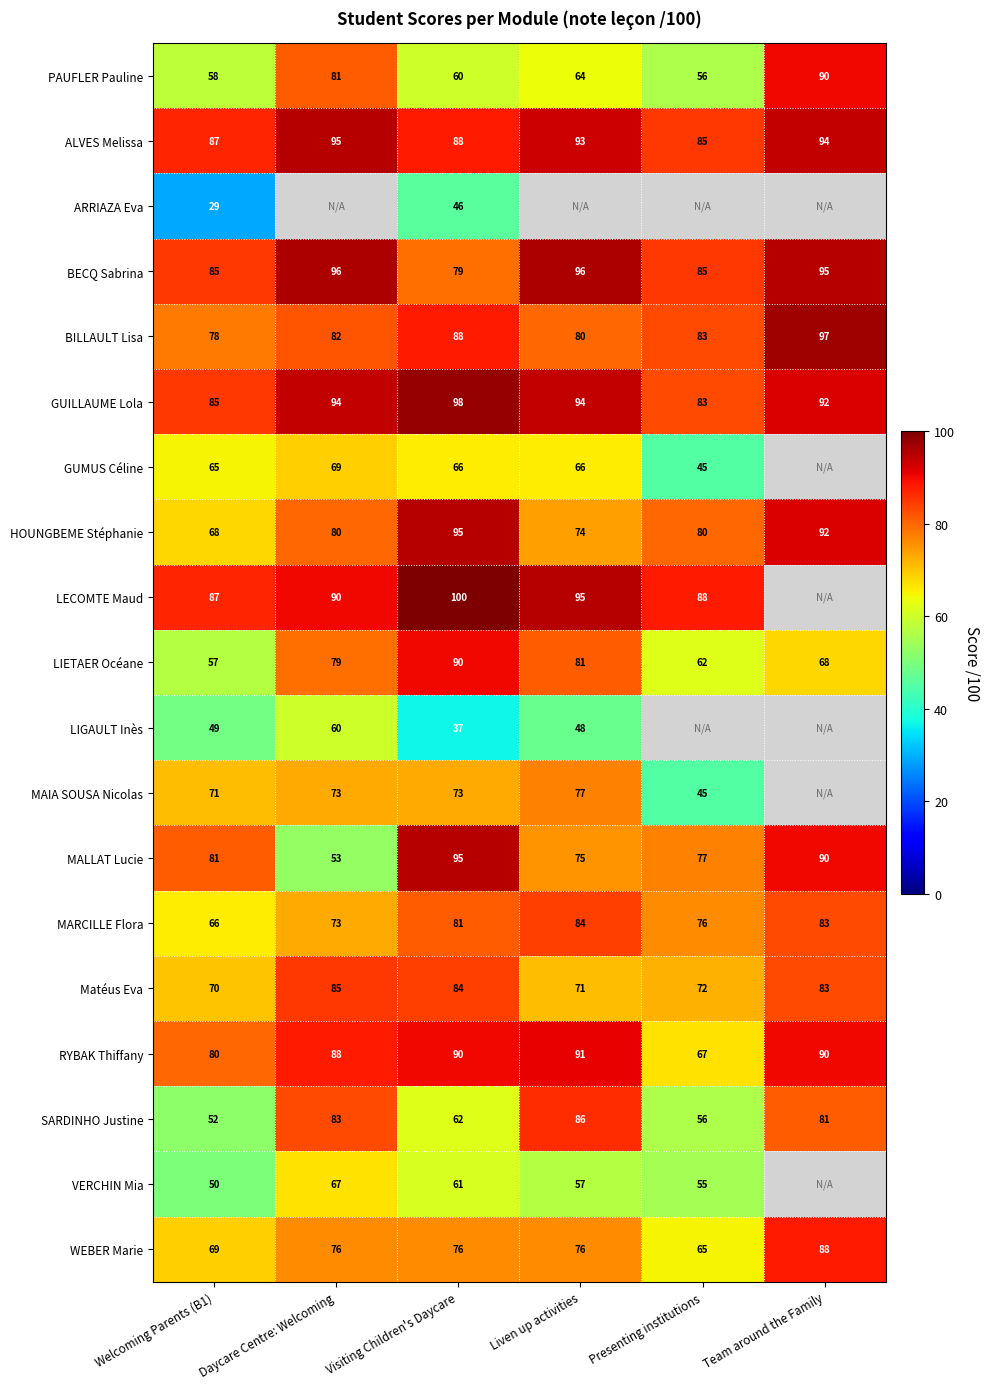

What is the spread (max minus min) of values at Welcoming Parents (B1)?

58